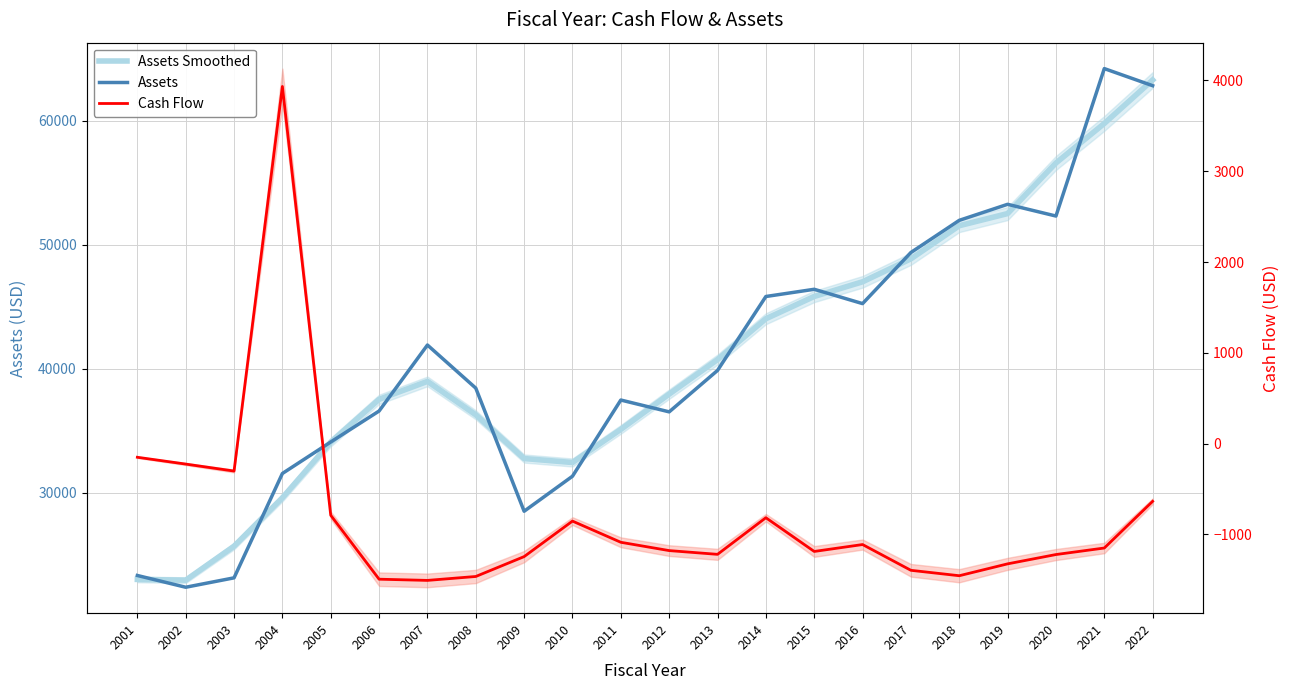

How many values in the Assets Smoothed series exceed 38974?

11